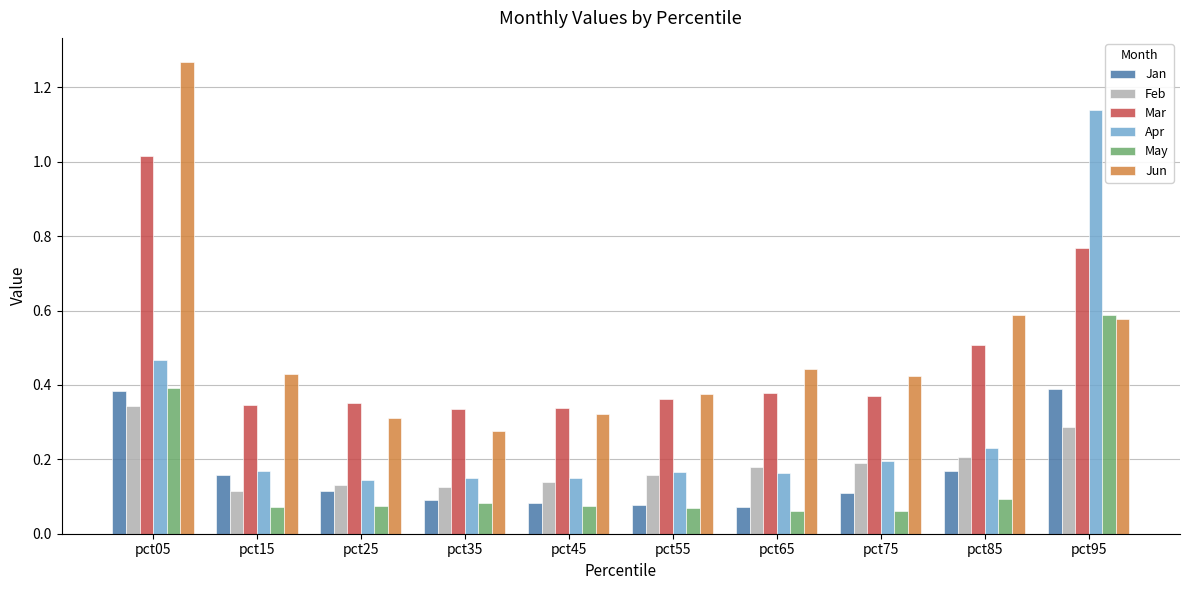

How many data points does each series have?

10